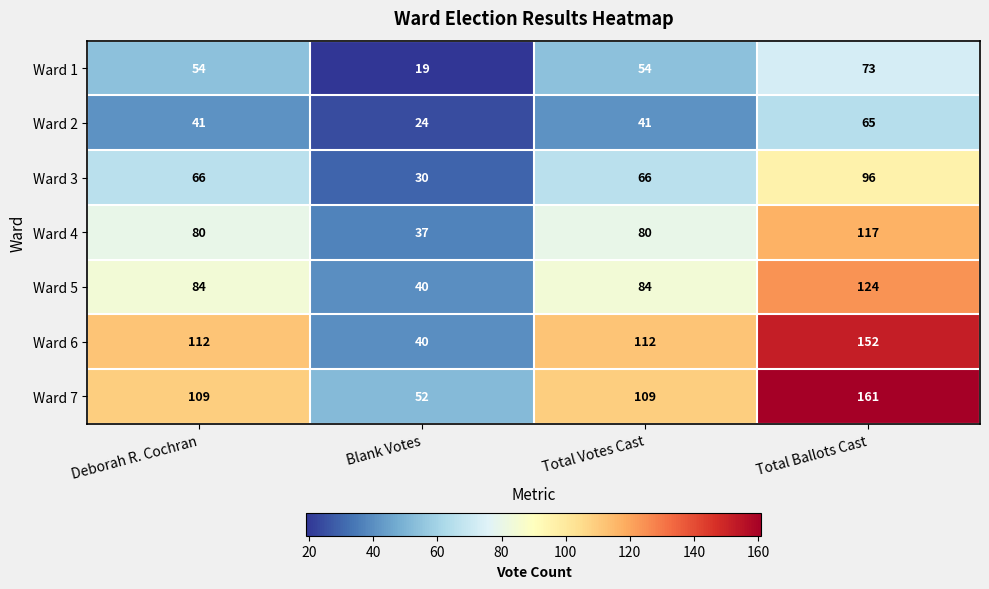

What is the sum of all Ward 3 values?

258